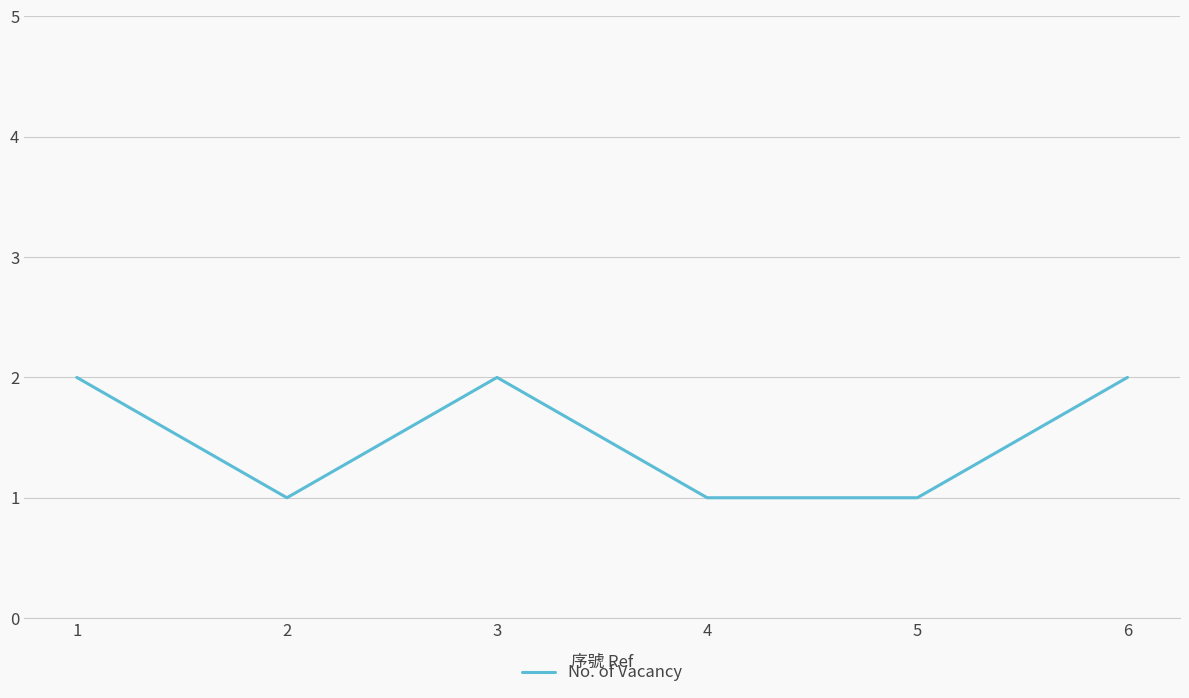

How many values are below 2?

3